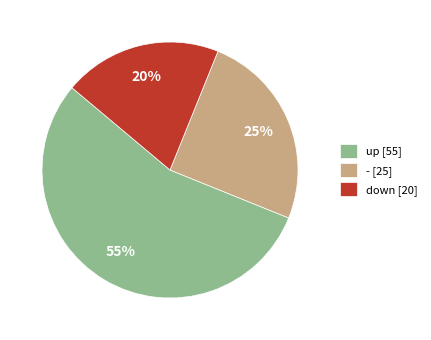

Count the number of slices in the pie.

3